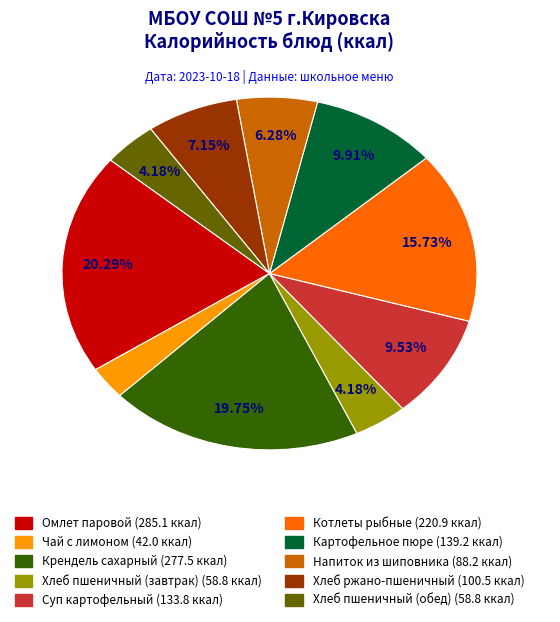

What percentage is the Хлеб пшеничный (завтрак) slice, to the nearest percent?

4%